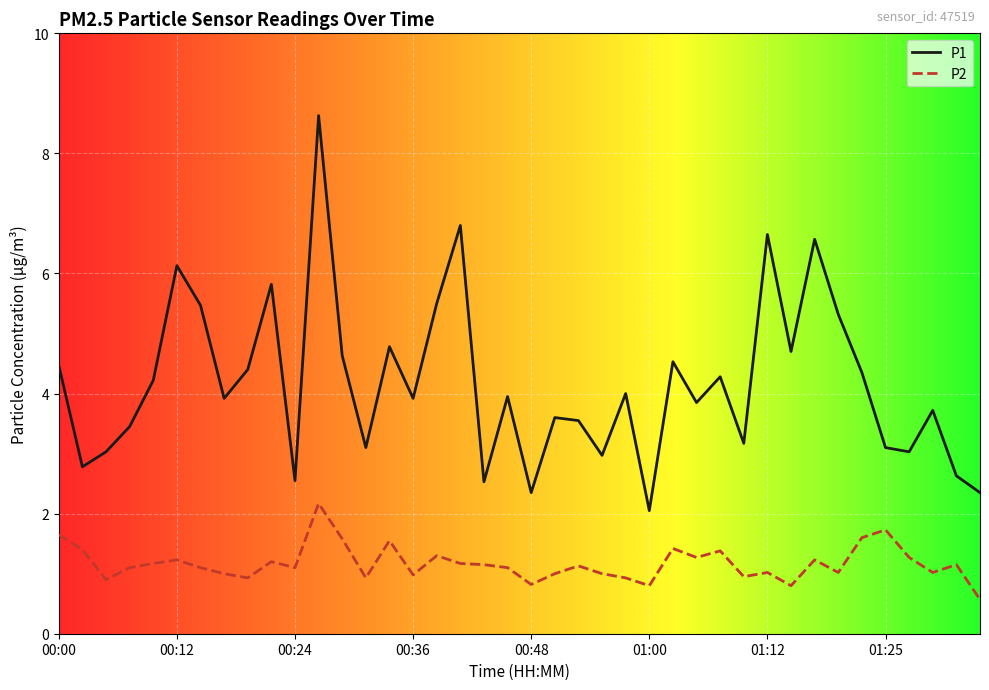

In P2, how many points are lower than both neighbors (excluding endpoints)?

12